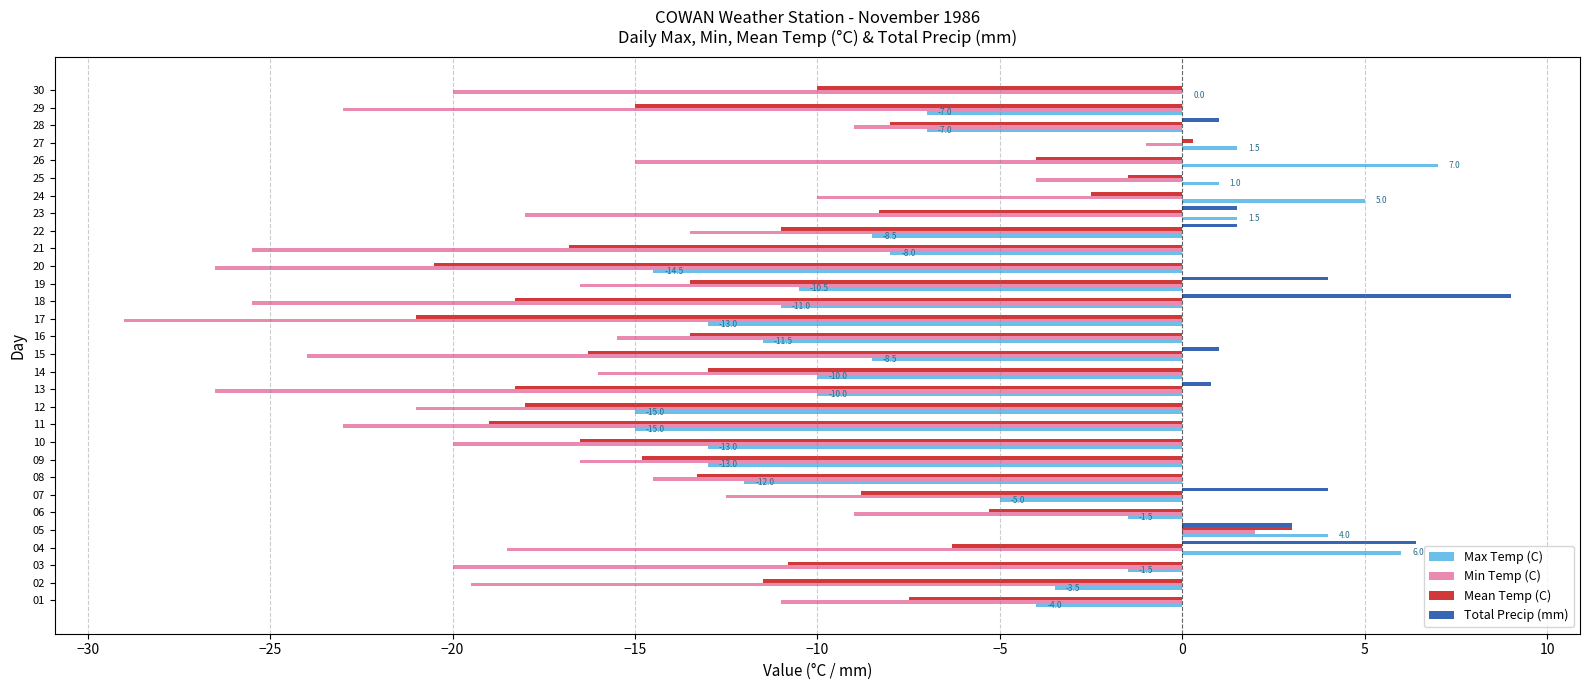

Which category has the highest value in the Total Precip (mm) series?

18